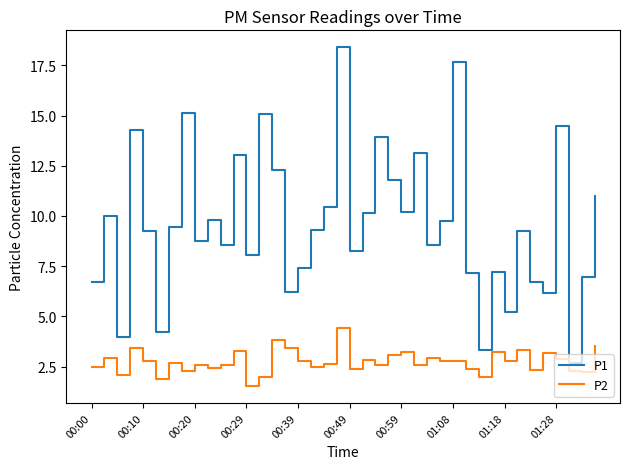

Which series has the largest range (max minus min)?

P1